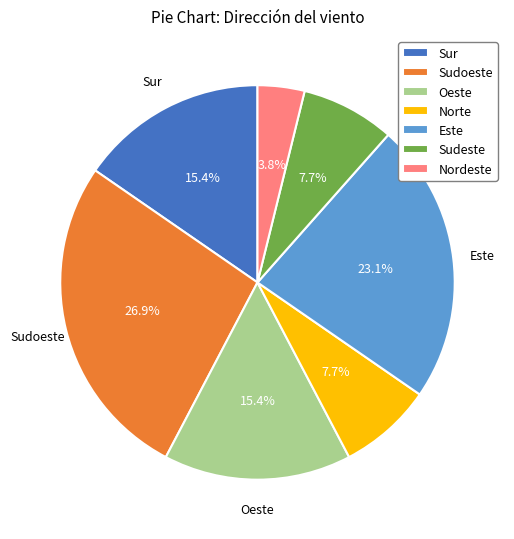

To the nearest percent, what is the average slice percentage?

14%